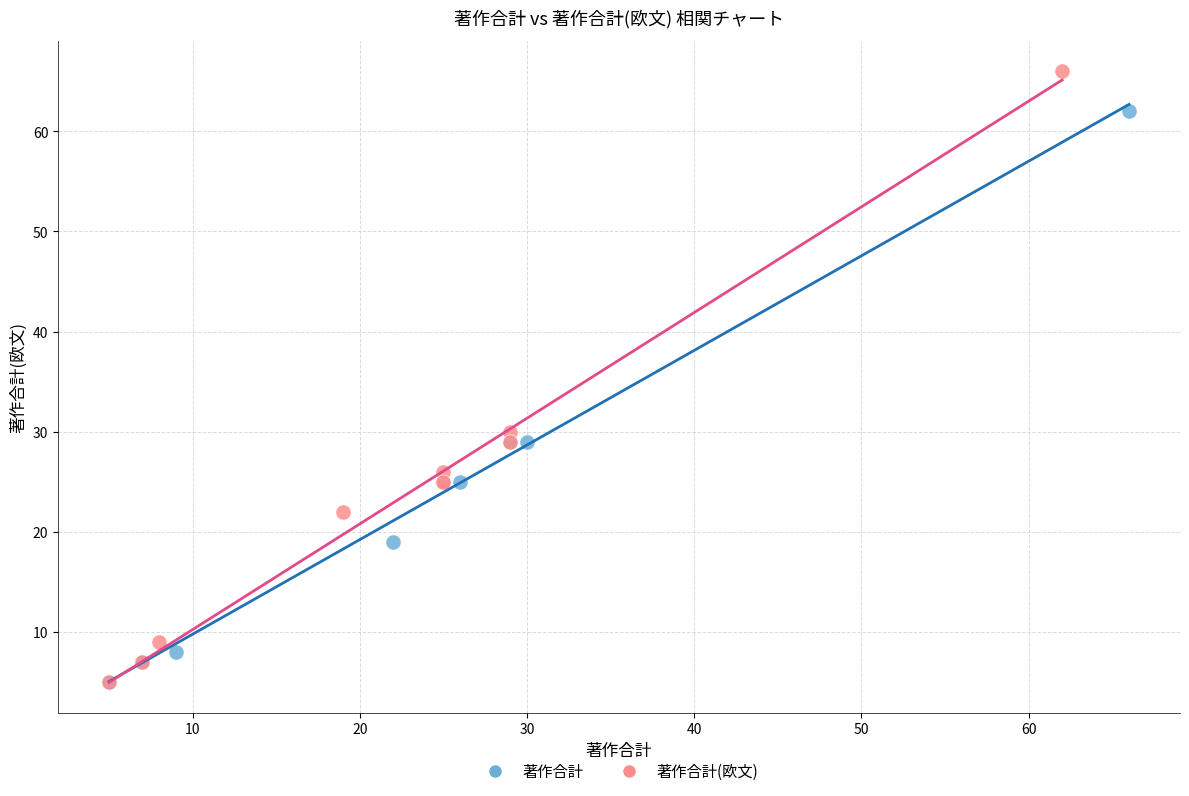

Which series has the widest spread of Y values?

著作合計(欧文)